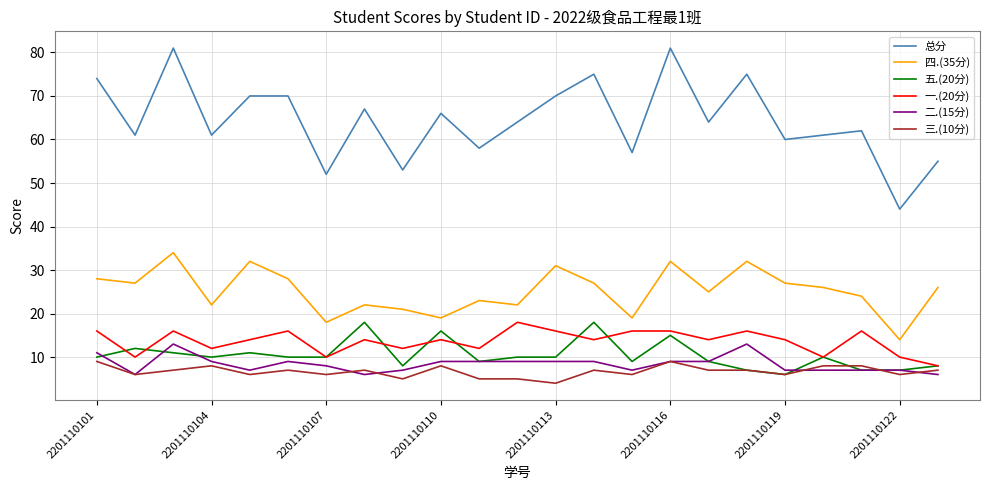

True or false: 二.(15分) and 一.(20分) intersect in this chart.

False